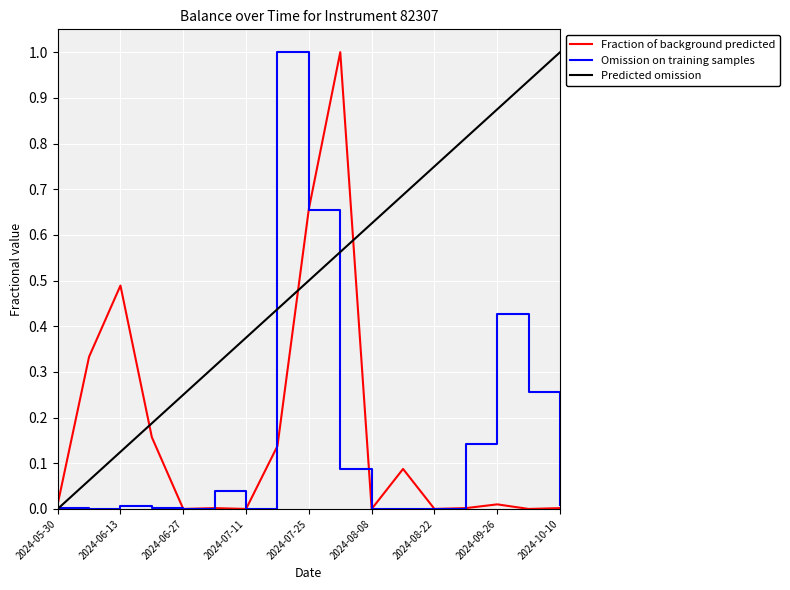

At which category does the chart reach its peak across all series?

9